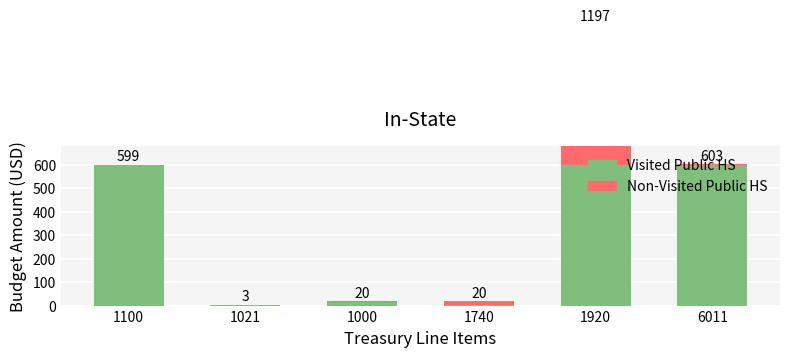

At which label does Non-Visited Public HS first exceed 2?

1100